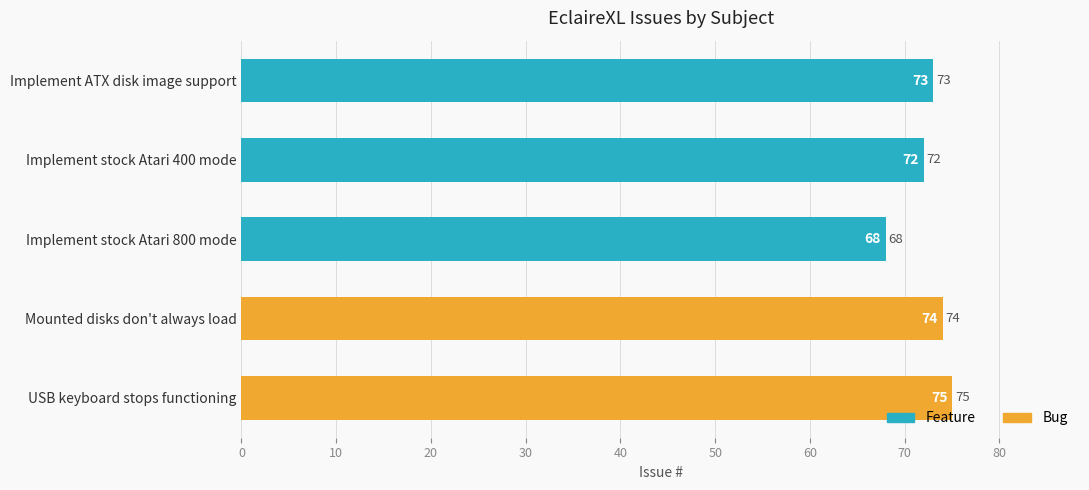

Which has a higher value, Mounted disks don't always load or Implement stock Atari 800 mode?

Mounted disks don't always load